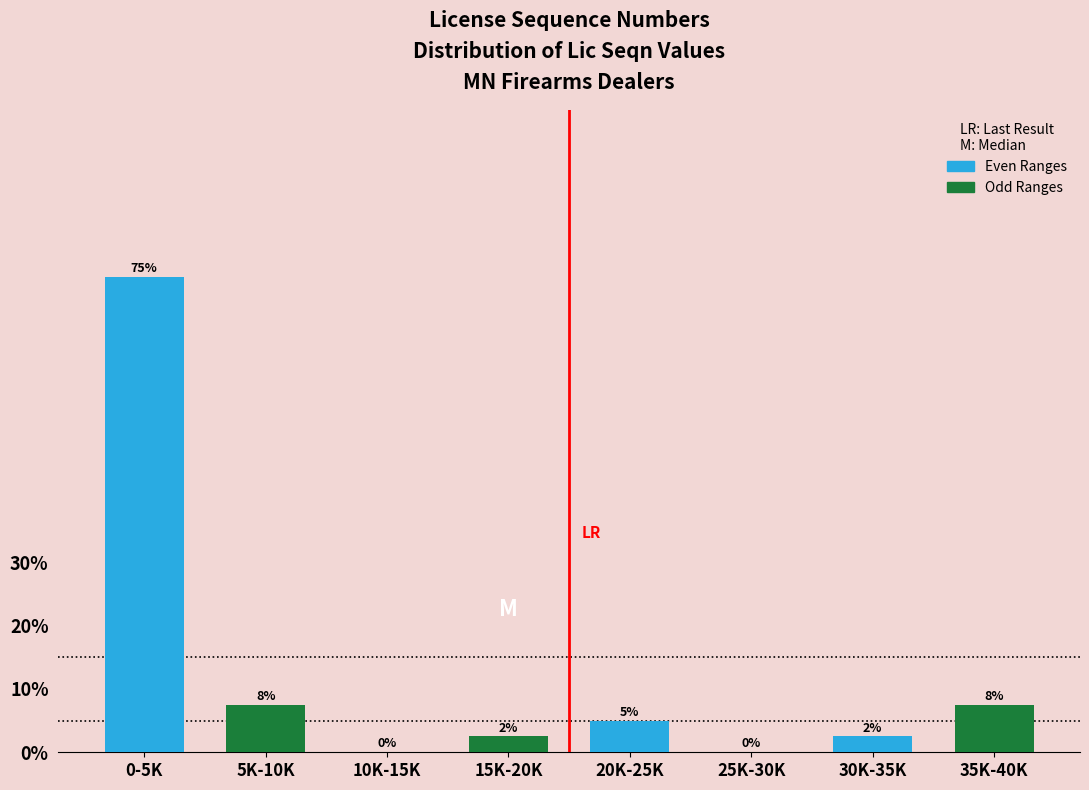

At which category does the chart reach its peak across all series?

0-5K